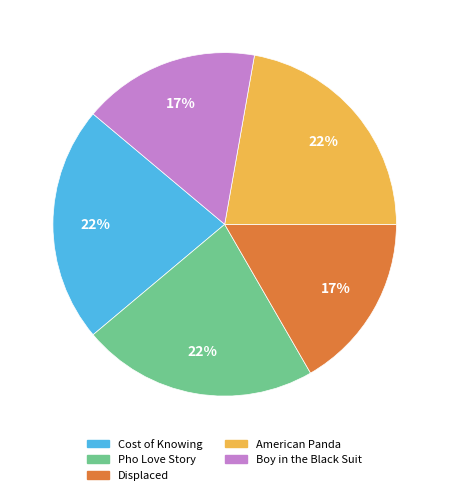

Between Displaced and American Panda, which is larger?

American Panda